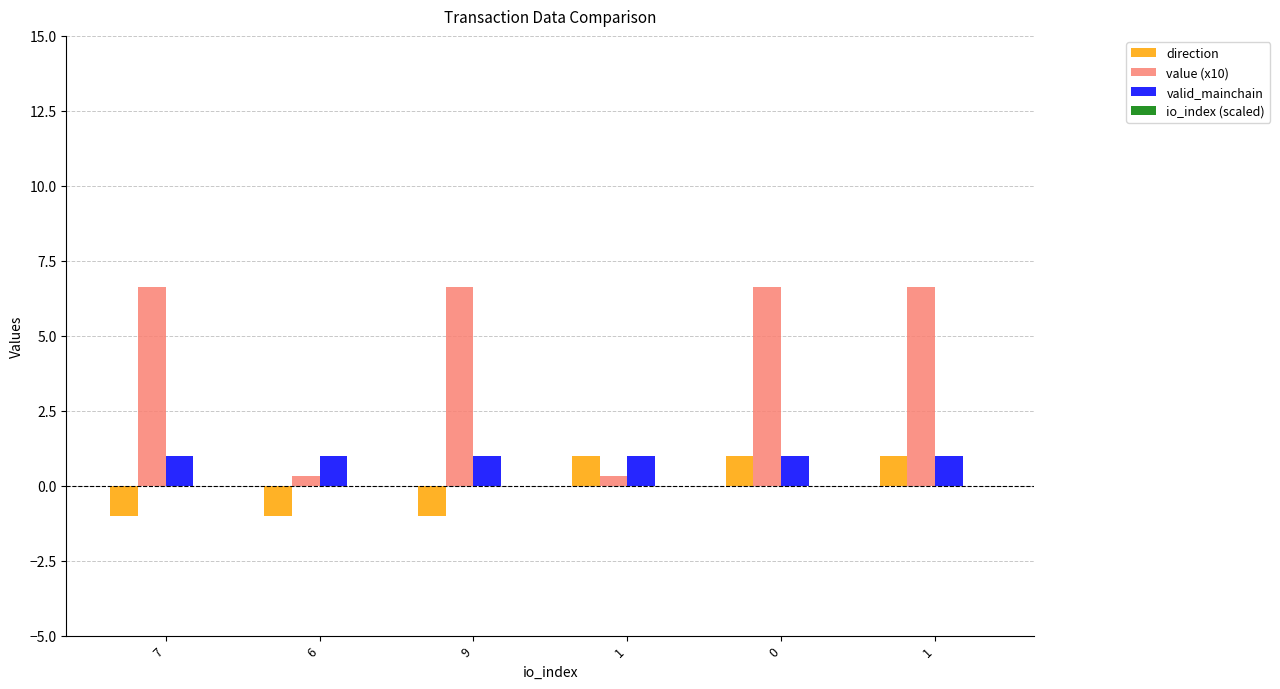

What is the maximum value shown in the chart?

6.6